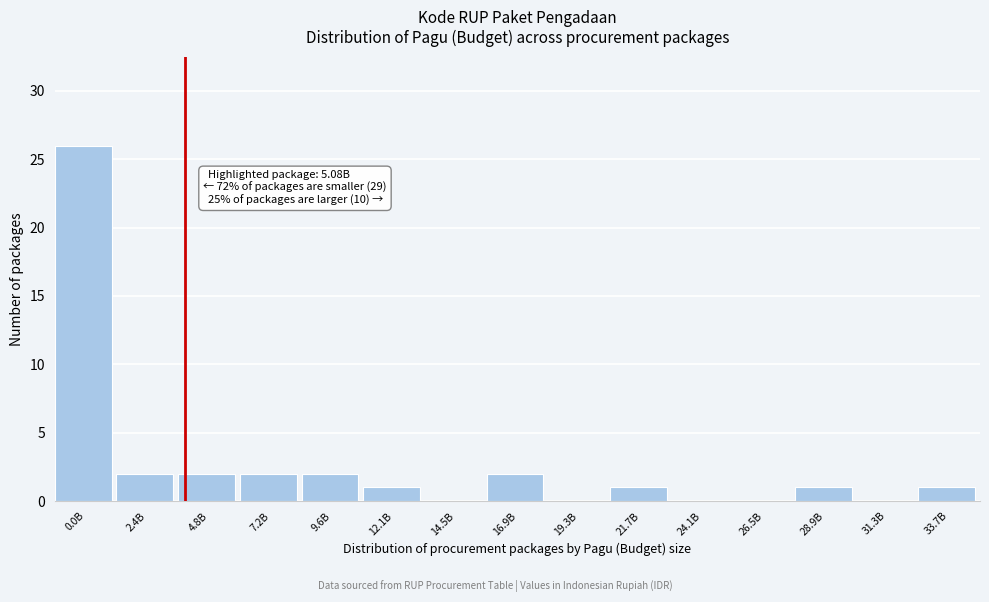

Reading right to left, what are all the values shown in this chart?

33.7B=1	31.3B=0	28.9B=1	26.5B=0	24.1B=0	21.7B=1	19.3B=0	16.9B=2	14.5B=0	12.1B=1	9.6B=2	7.2B=2	4.8B=2	2.4B=2	0.0B=26